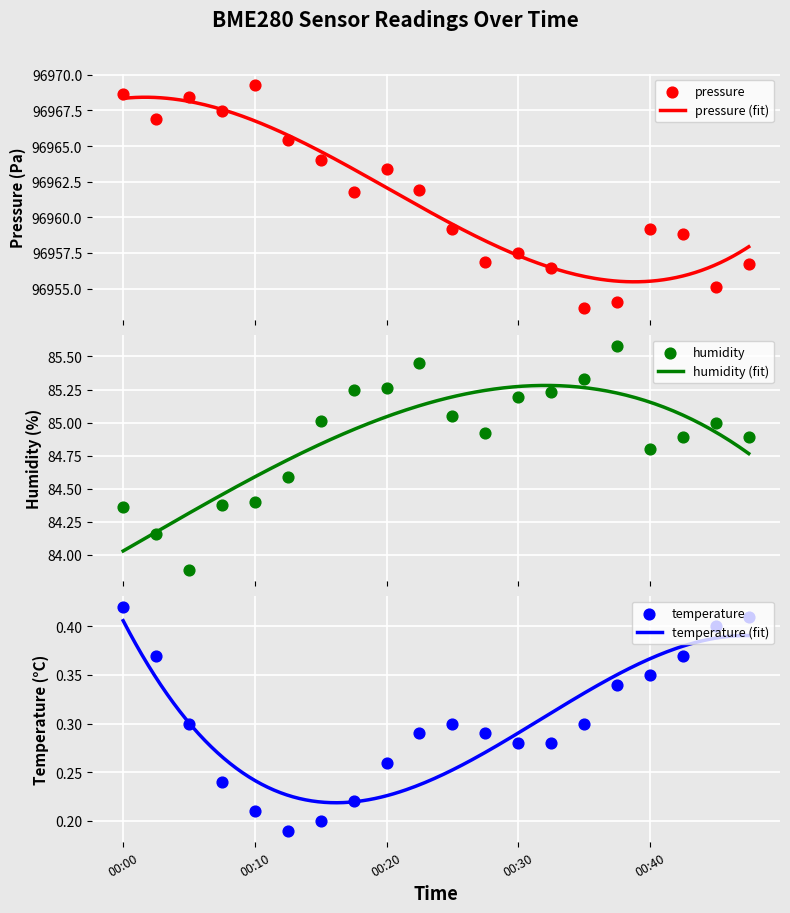

Which series contains the lowest Y value?

temperature